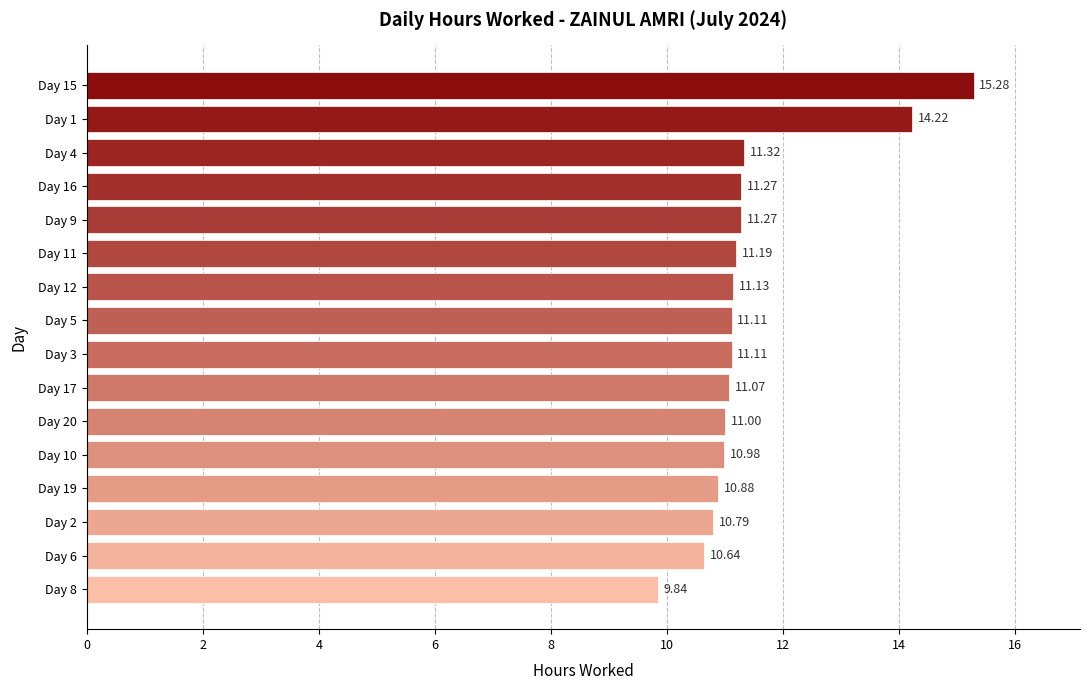

Which has a higher value, Day 5 or Day 16?

Day 16